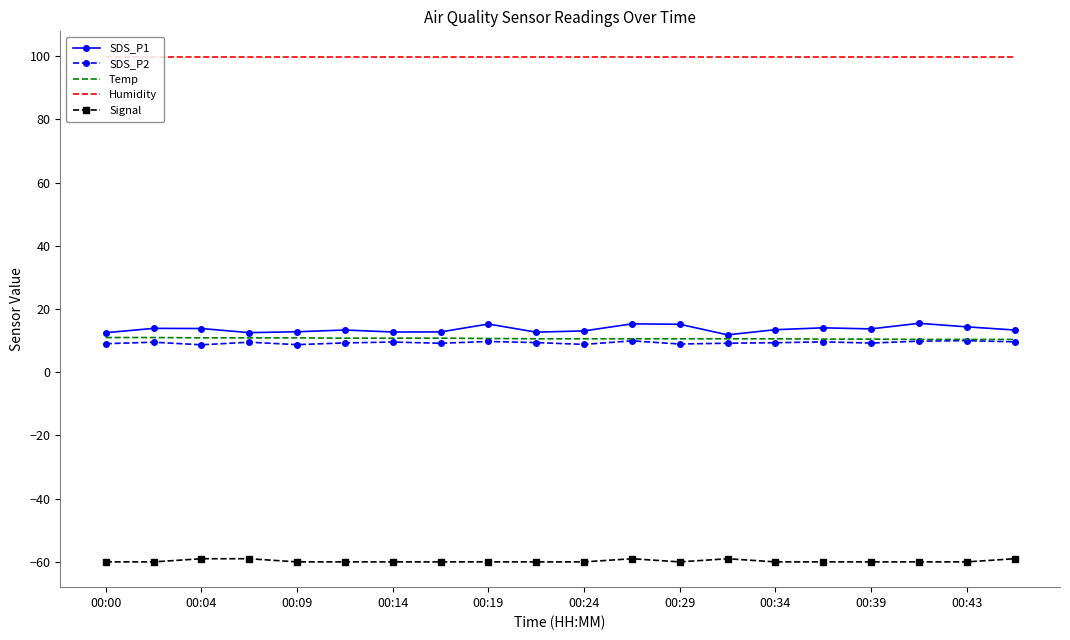

What is the sum of all Temp values?

213.6